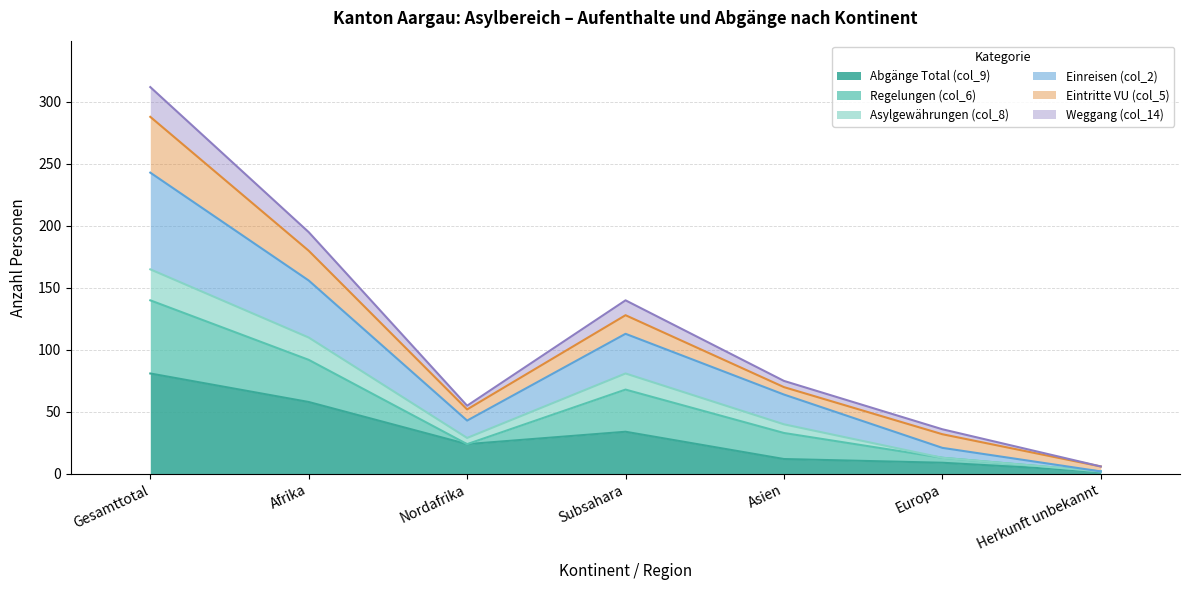

Which series has the largest range (max minus min)?

Weggang (col_14)